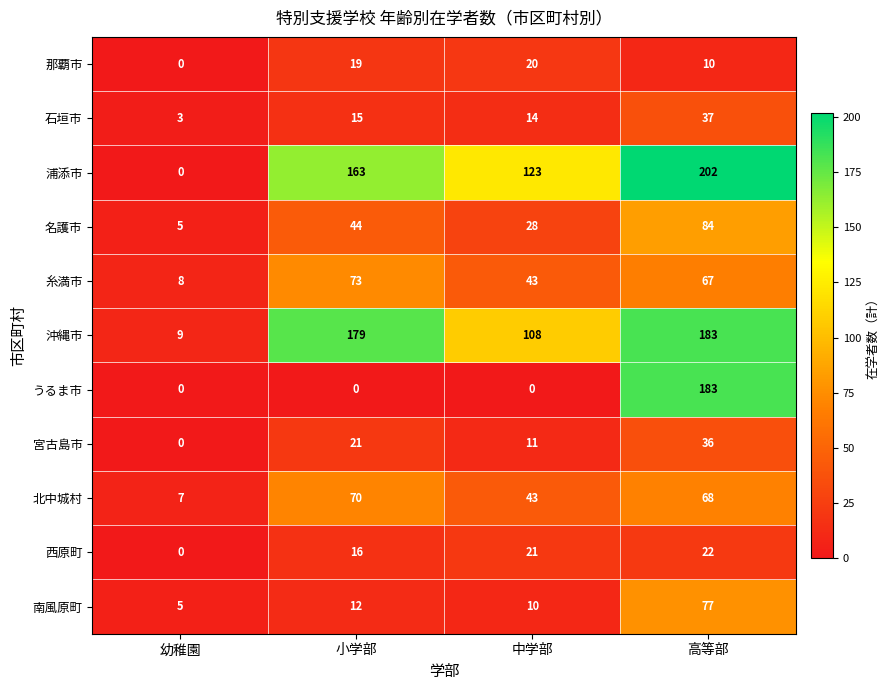

What is the difference between the maximum and minimum values in the 宮古島市 series?

36